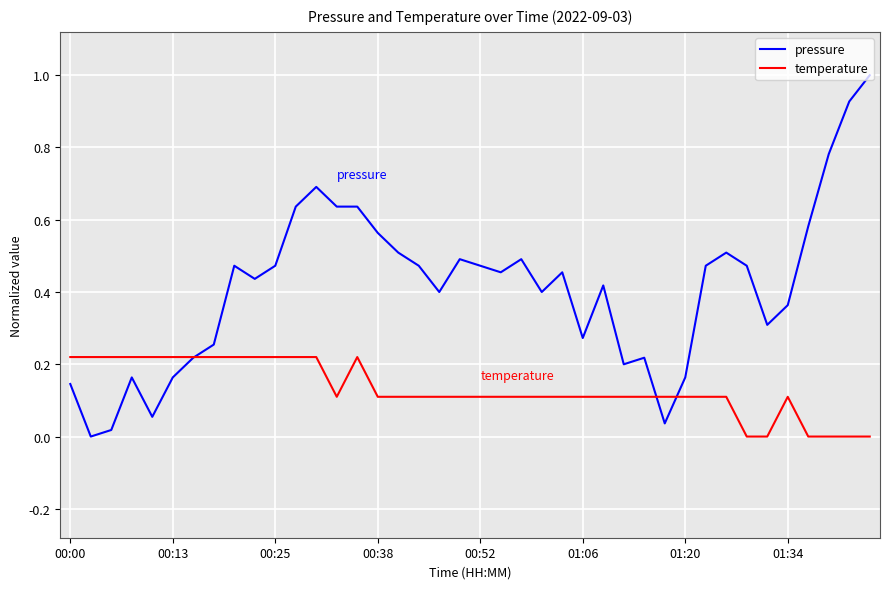

Rank the series by their maximum value, from highest to lowest.

pressure, temperature